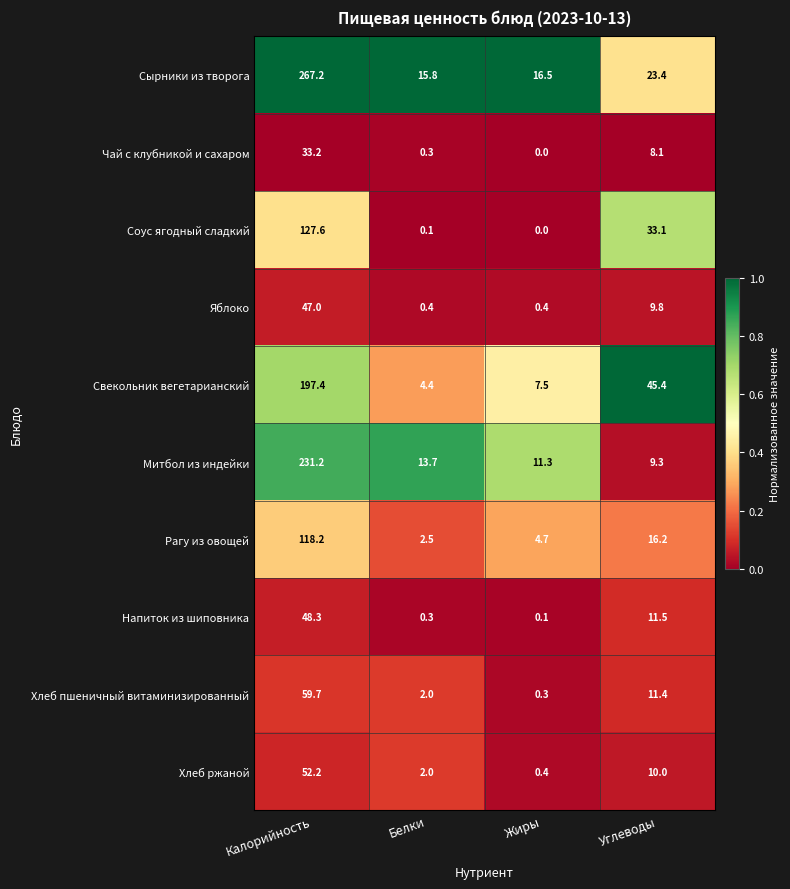

At which label does Хлеб ржаной first exceed 10?

Калорийность